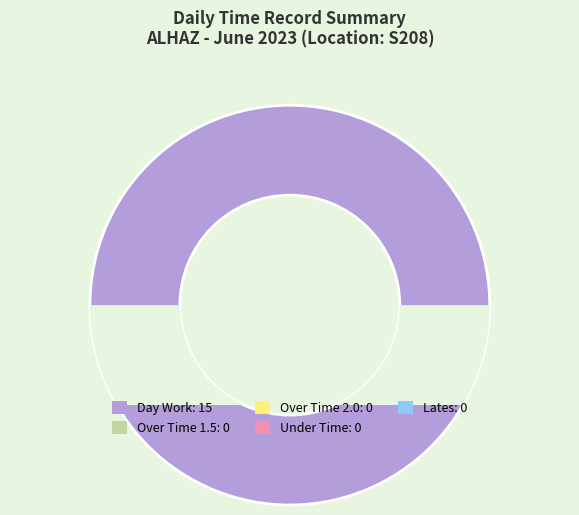

Does Absenses represent more than half of the total?

No